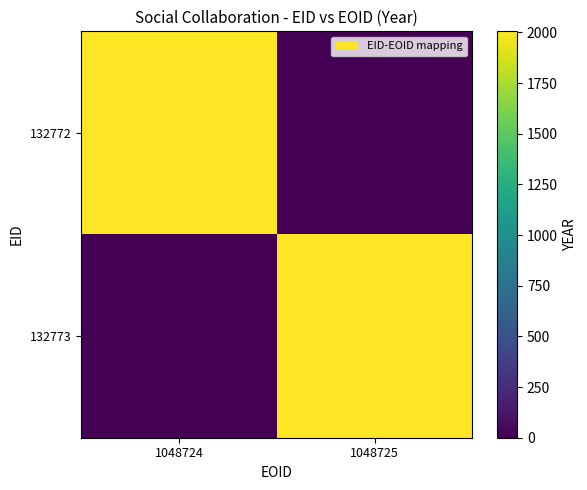

Reading left to right, what are all the values shown in this chart?

132772: 1048724=2005	1048725=0
132773: 1048724=0	1048725=2005